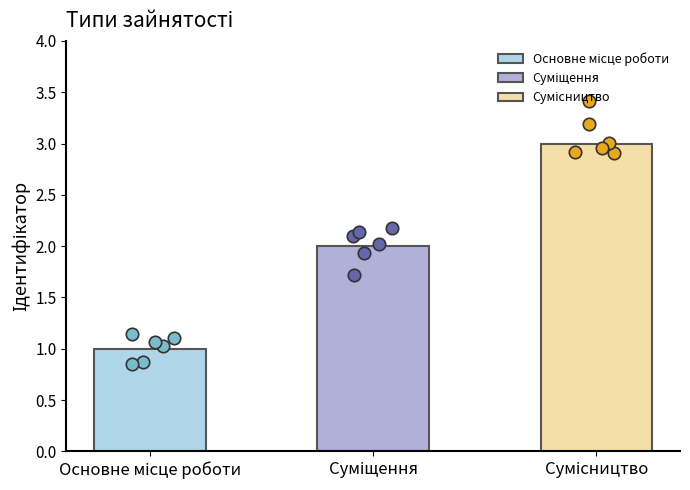

What is the change in value from Основне місце роботи to Суміщення?

+1